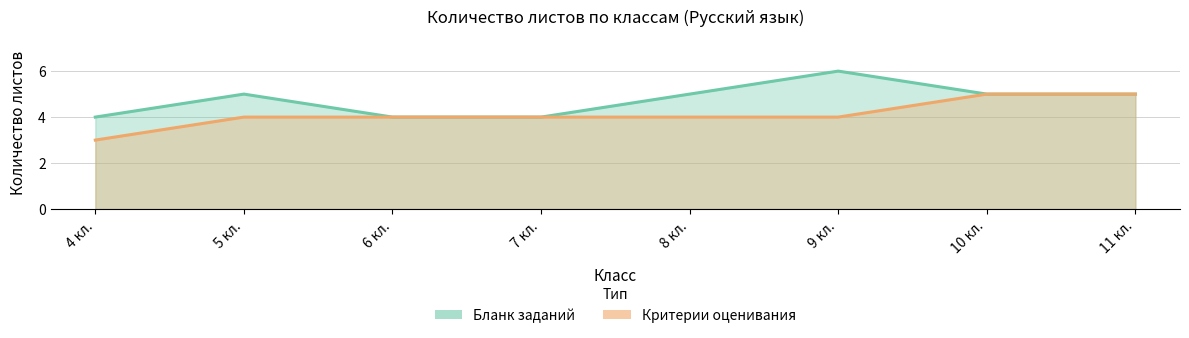

Where is Бланк заданий nearest to the value 5?

5 кл.